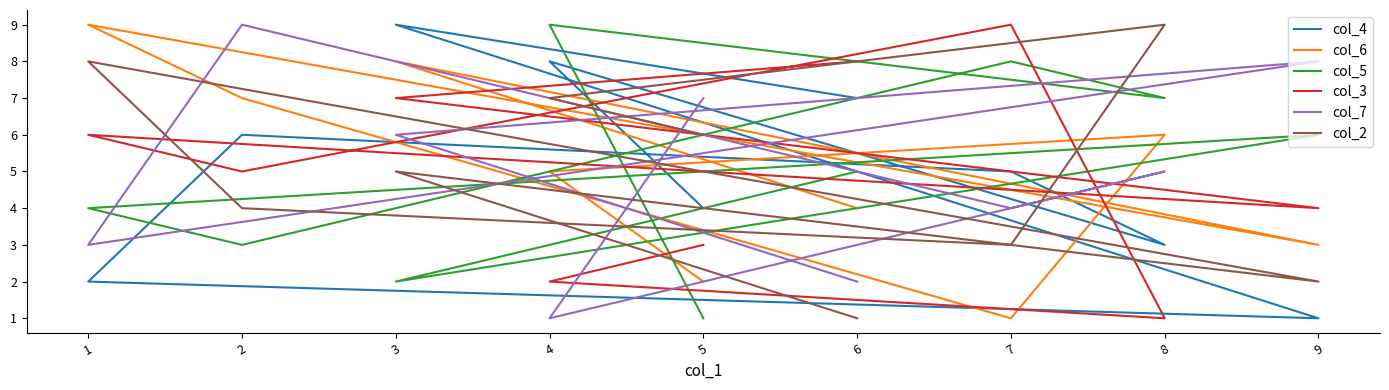

How many data points does each series have?

9